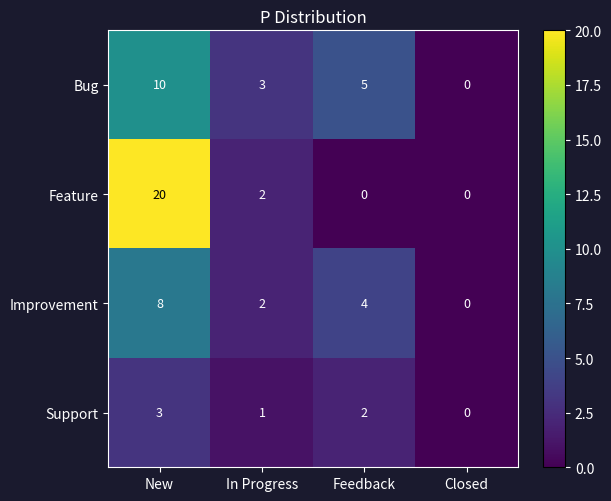

The value of Feature at New is 29. True or false?

False